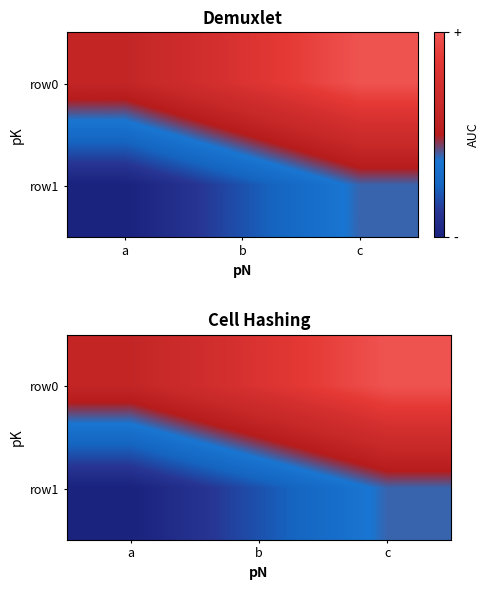

Read the row0 value at c.

6